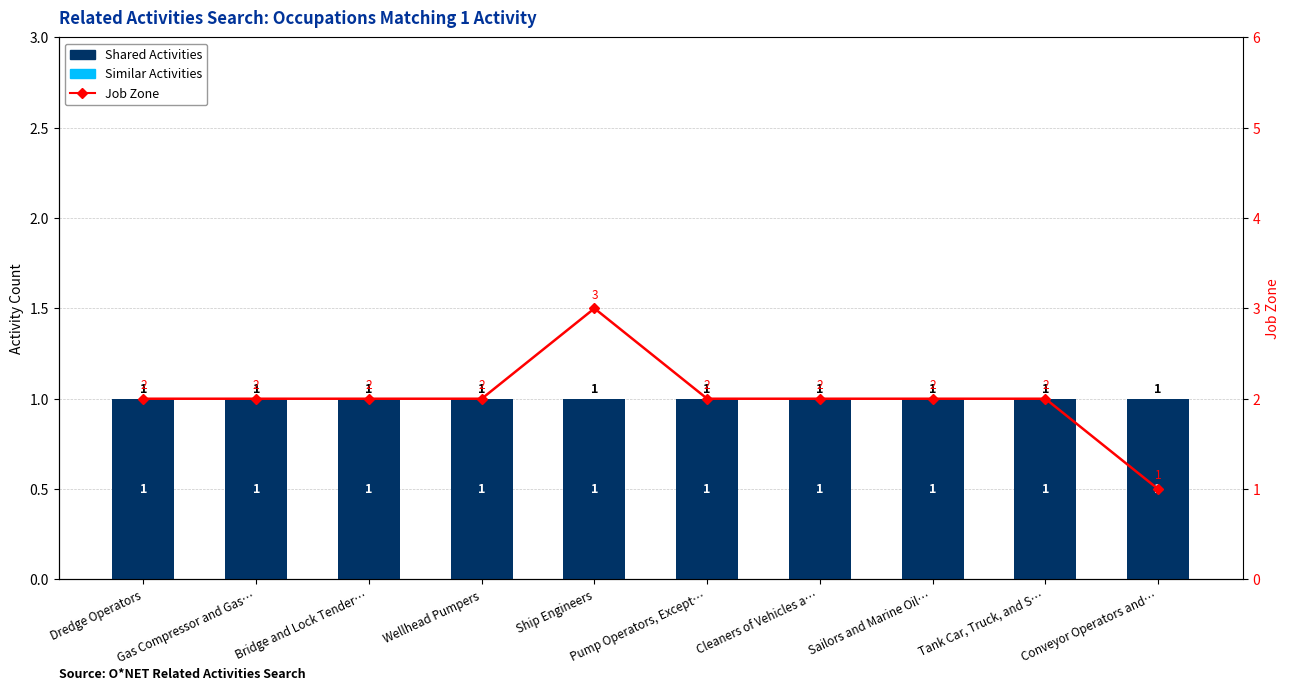

List the labels in order of Shared Activities value, smallest first.

Dredge Operators, Gas Compressor and Gas…, Bridge and Lock Tender…, Wellhead Pumpers, Ship Engineers, Pump Operators, Except…, Cleaners of Vehicles a…, Sailors and Marine Oil…, Tank Car, Truck, and S…, Conveyor Operators and…